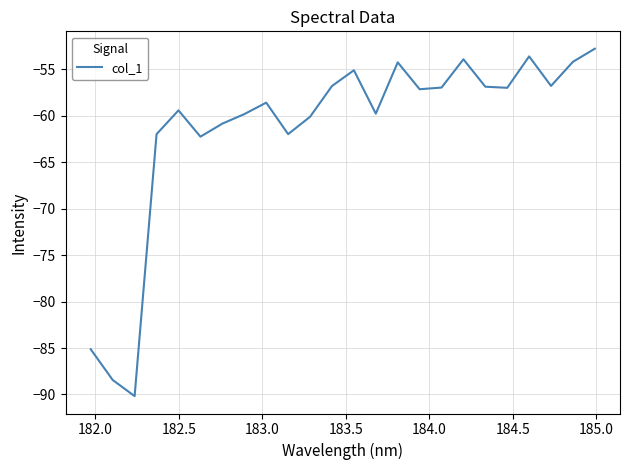

What is the difference between the maximum and minimum values?

37.4